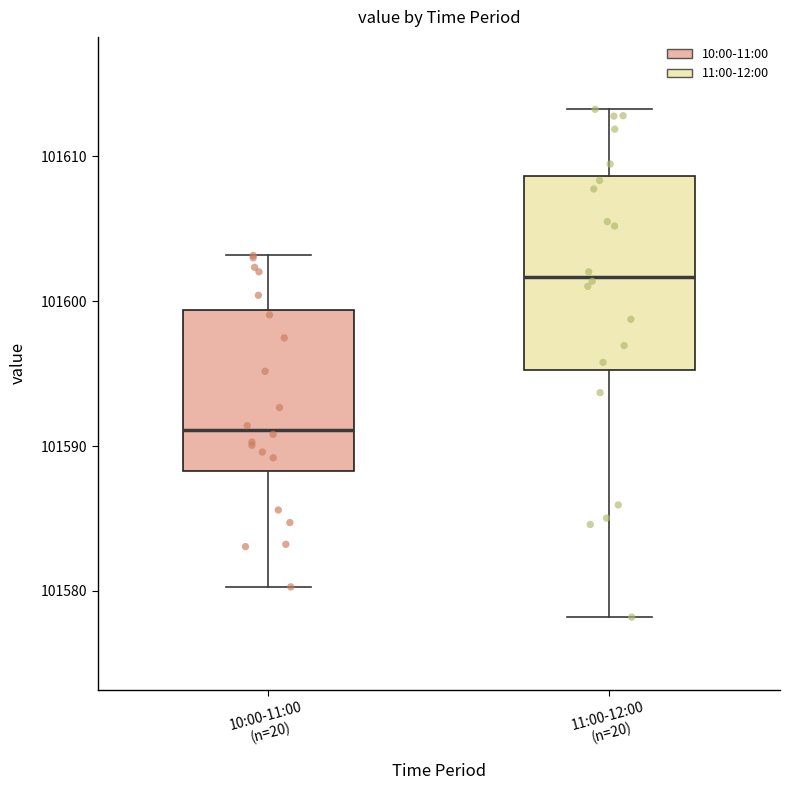

Which box is the tallest, from its lower edge to its upper edge?

11:00-12:00 (n=20)